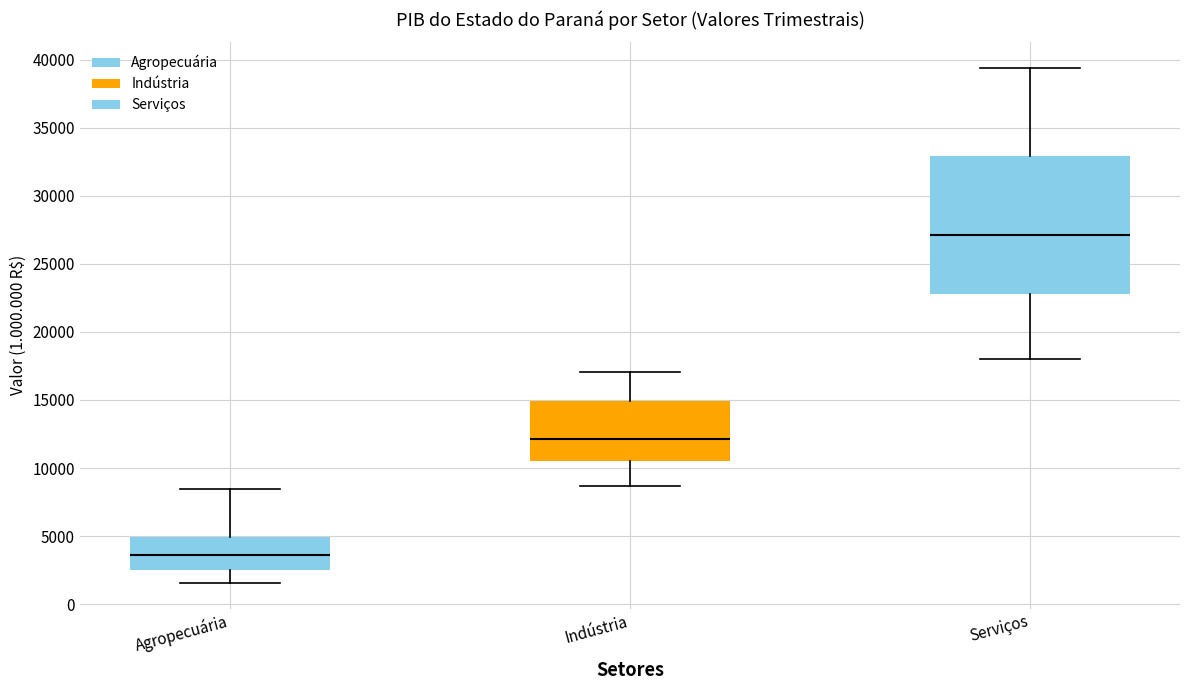

Where does the median line of the box for Serviços sit on the y-axis? The values are not printed on the chart, so give them approximately, as read against the axis.

27000